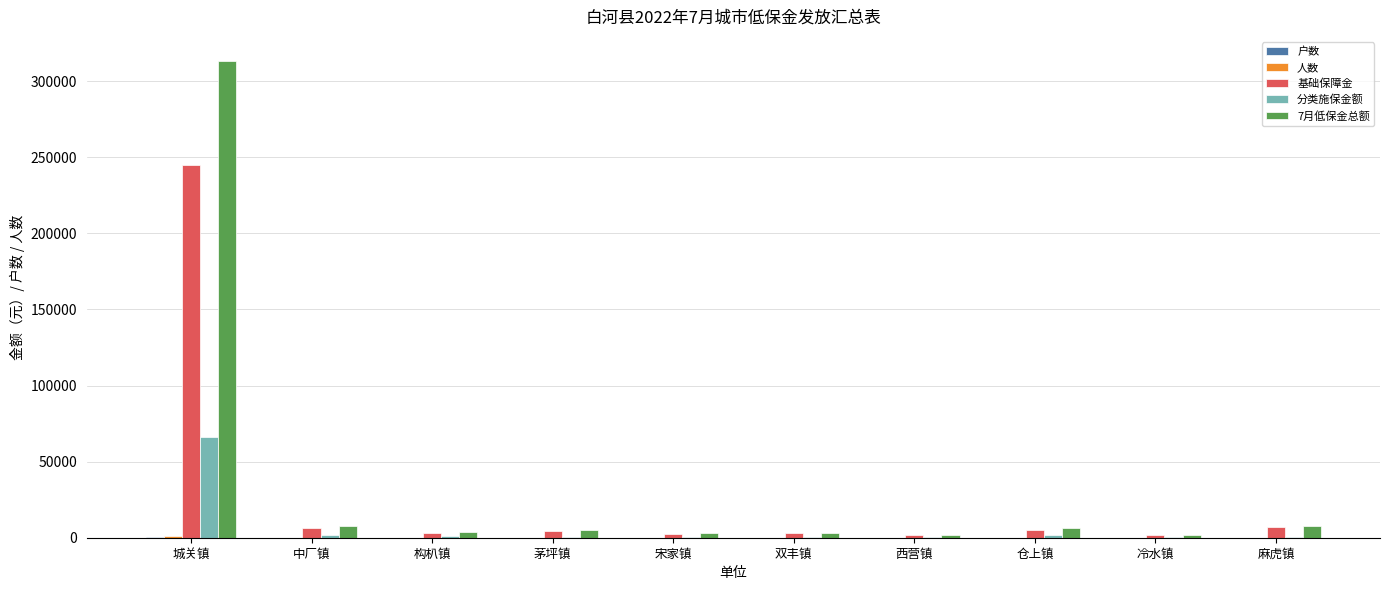

What is the sum of all 基础保障金 values?

279434